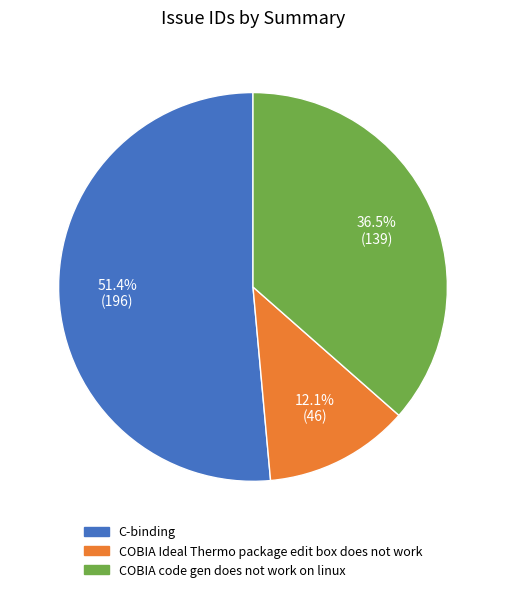

Which slice represents more than half of the pie?

C-binding